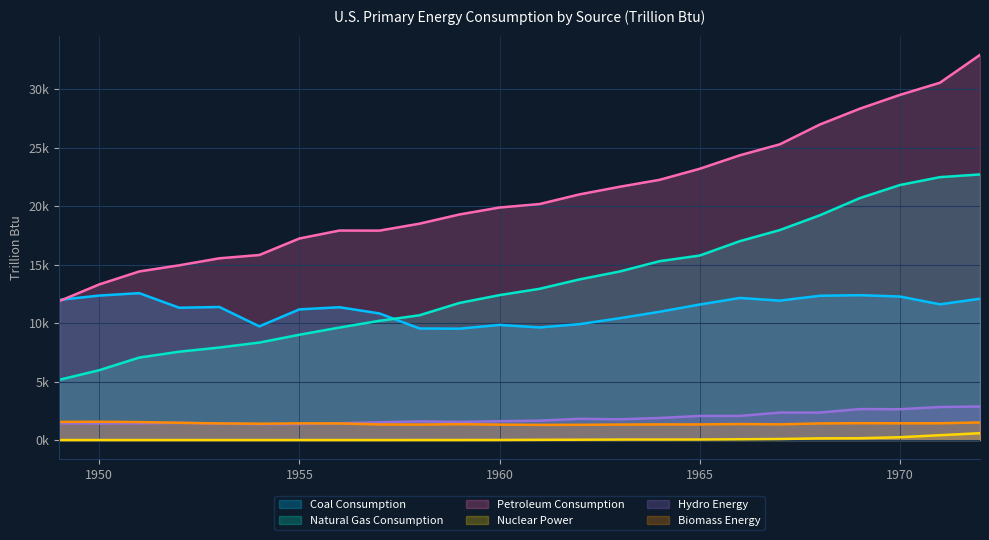

True or false: Natural Gas Consumption and Hydro Energy cross at least once.

False